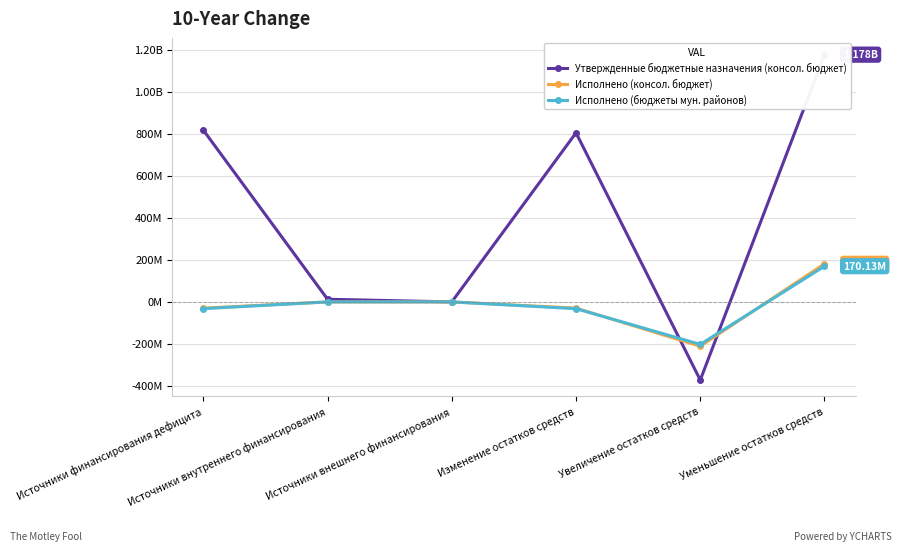

Rank the series by their maximum value, from highest to lowest.

Утвержденные бюджетные назначения (консол. бюджет), Исполнено (консол. бюджет), Исполнено (бюджеты мун. районов)